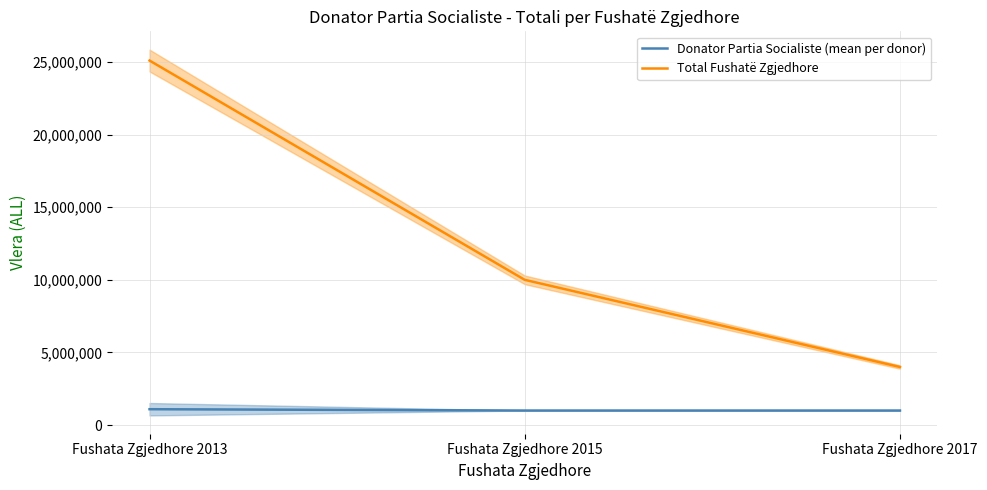

Which category has the lowest value across all series?

Fushata Zgjedhore 2015